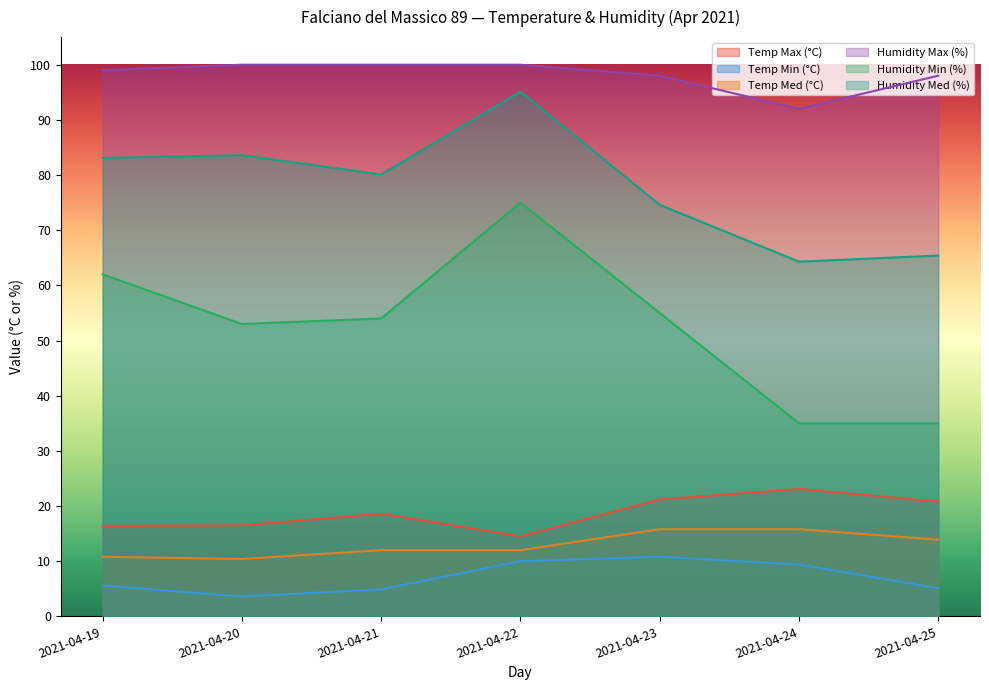

At how many categories does at least one series exceed 70?

7